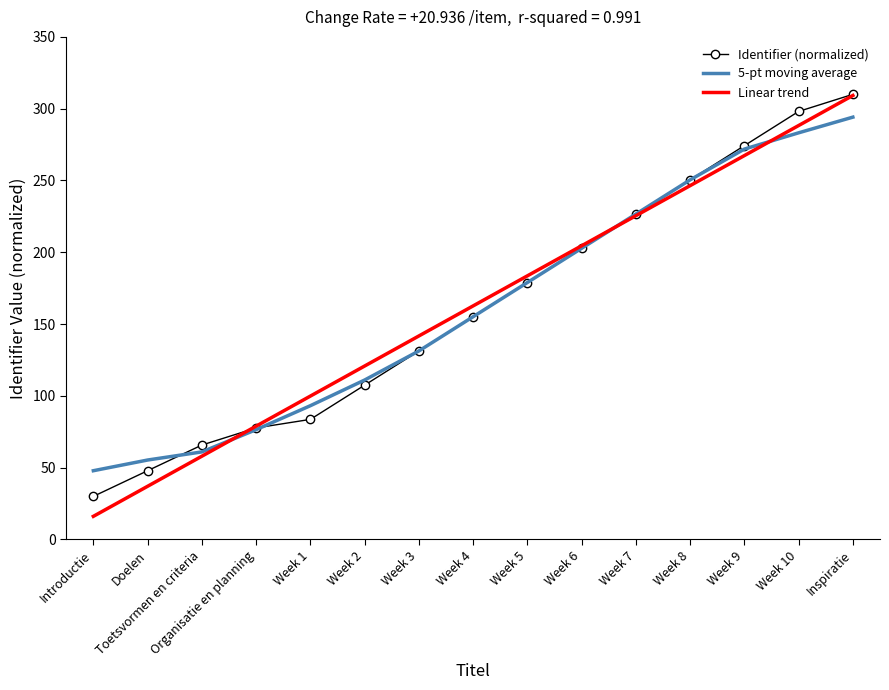

At which label does Linear trend reach its peak?

Inspiratie